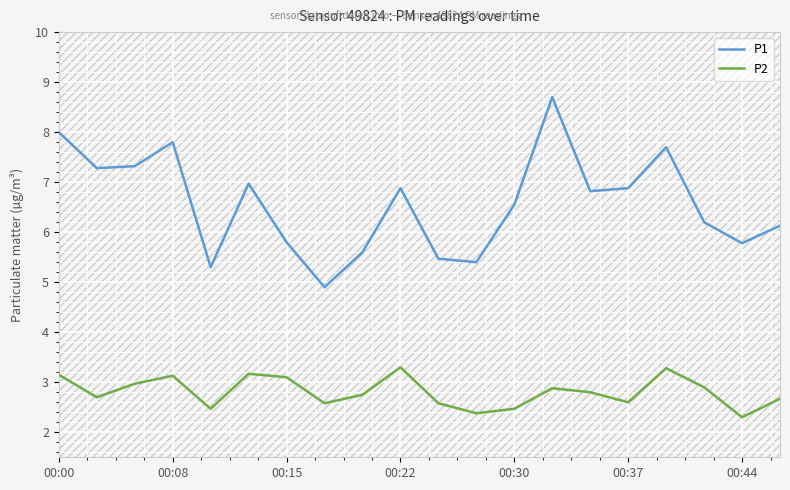

True or false: P2 has a value of 3.1 at 00:08.

True